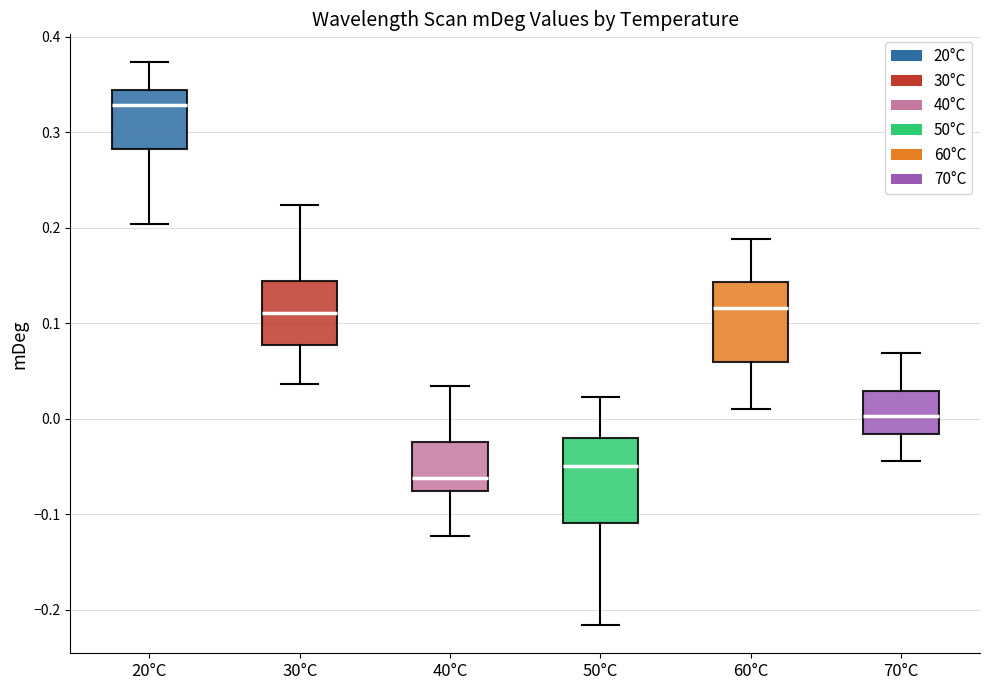

Which box has the lowest median line?

40°C